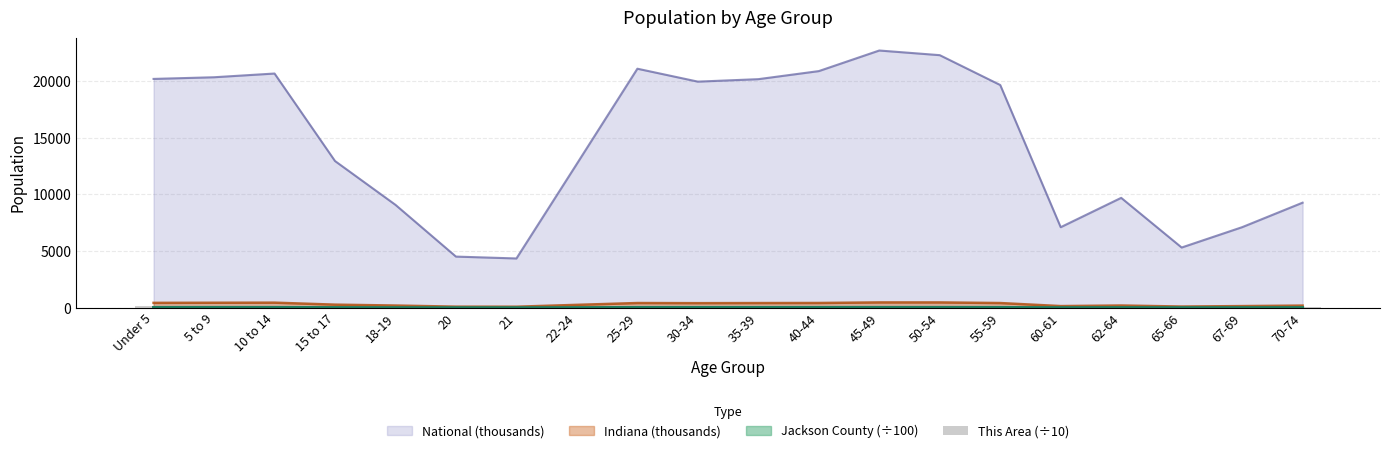

What is the label of the 14th bar from the left?

50-54